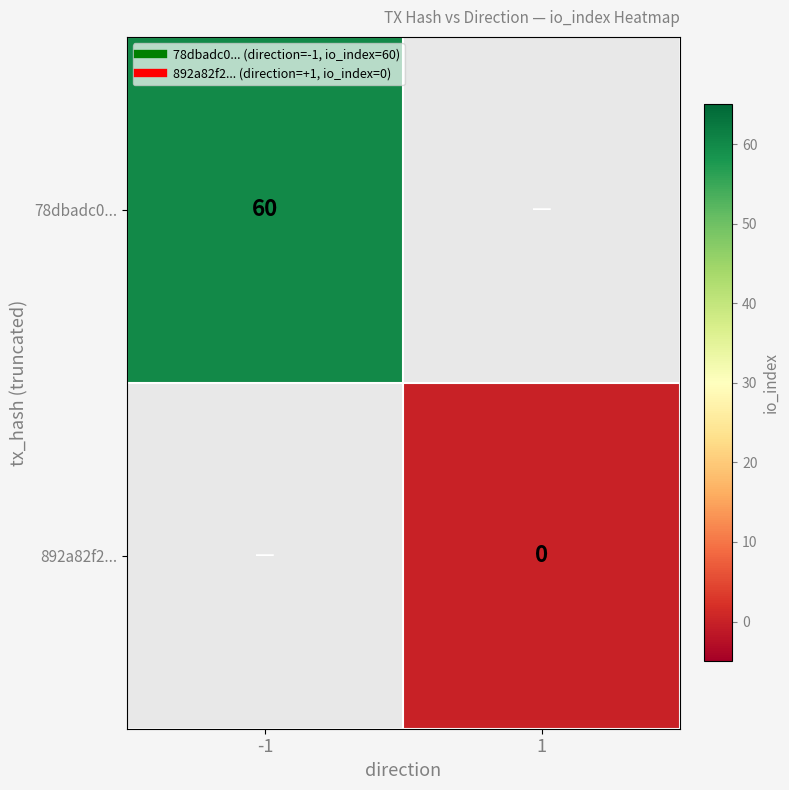

At 1, list the series in order from largest to smallest.

78dbadc0..., 892a82f2...